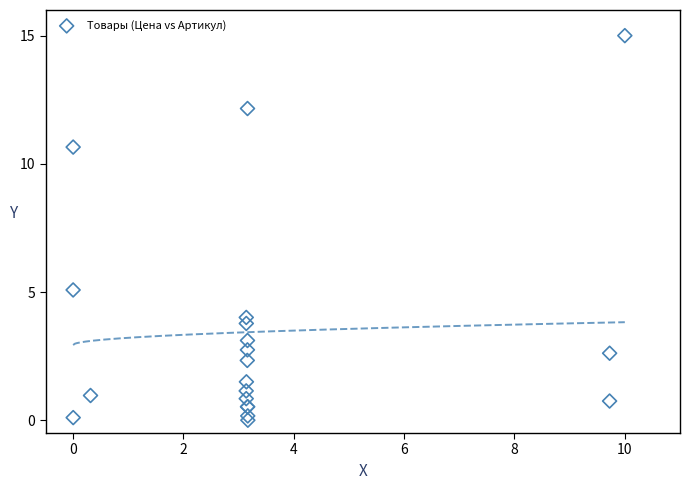

What Y value in the scatter plot is closest to 7?

5.1